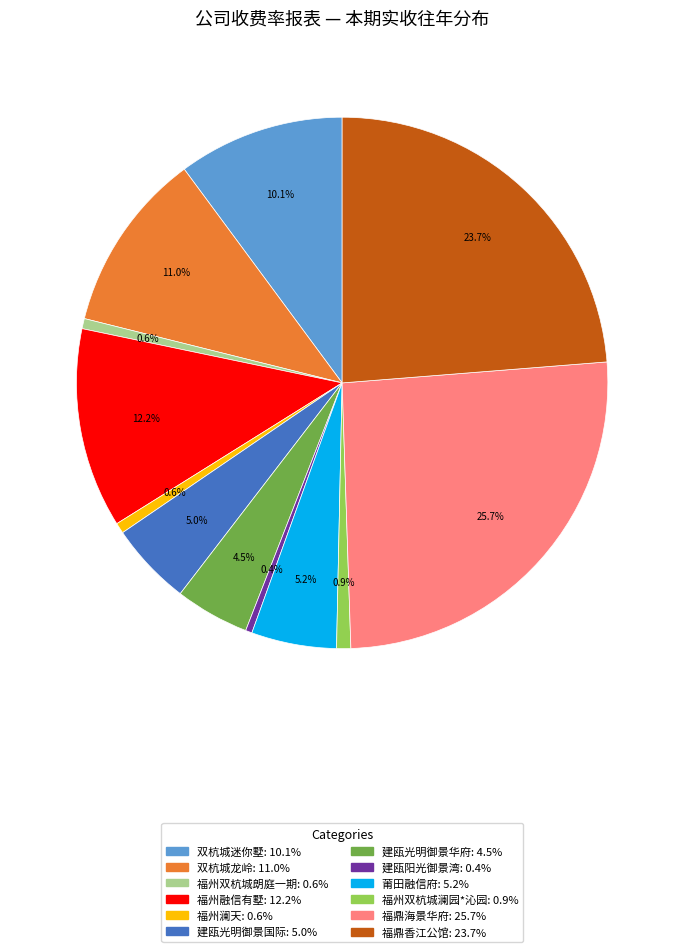

Does any single category account for the majority?

No